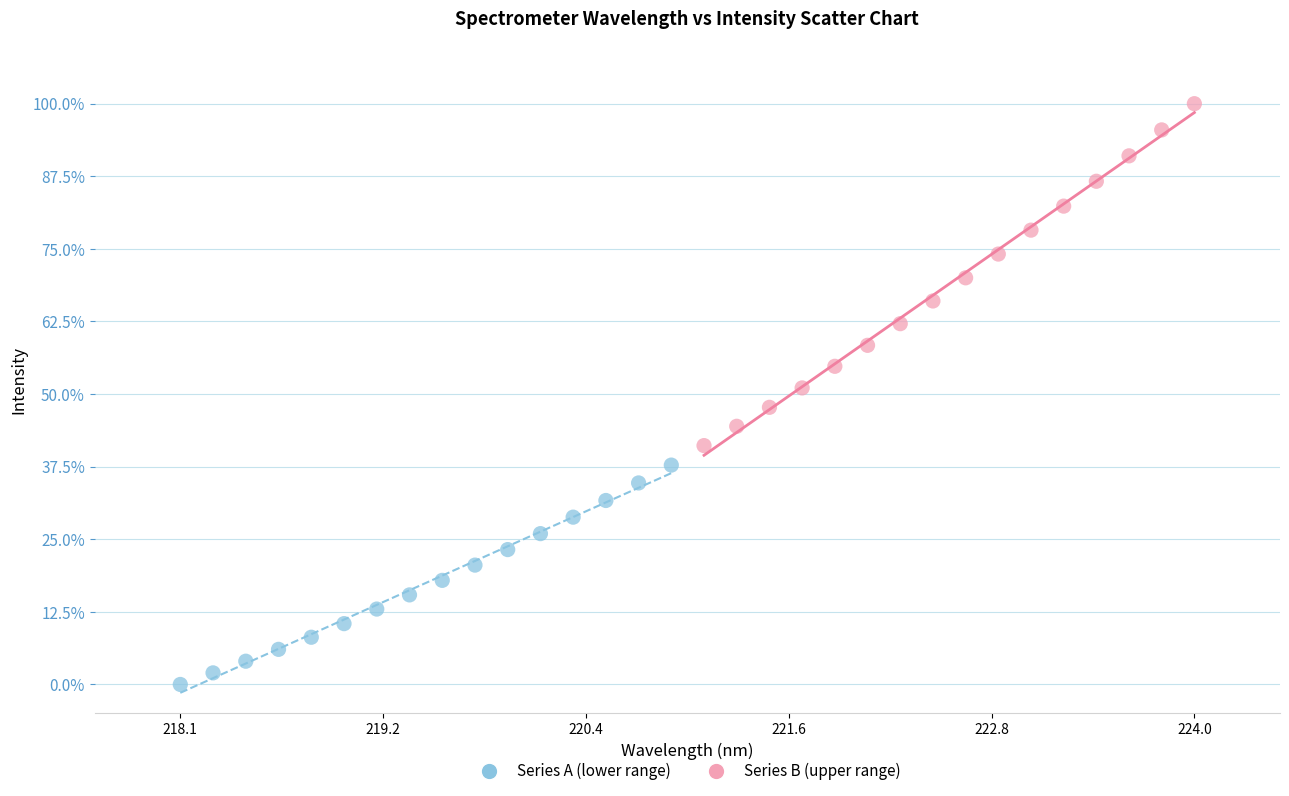

Which series reaches the minimum Y coordinate?

Series A (lower range)